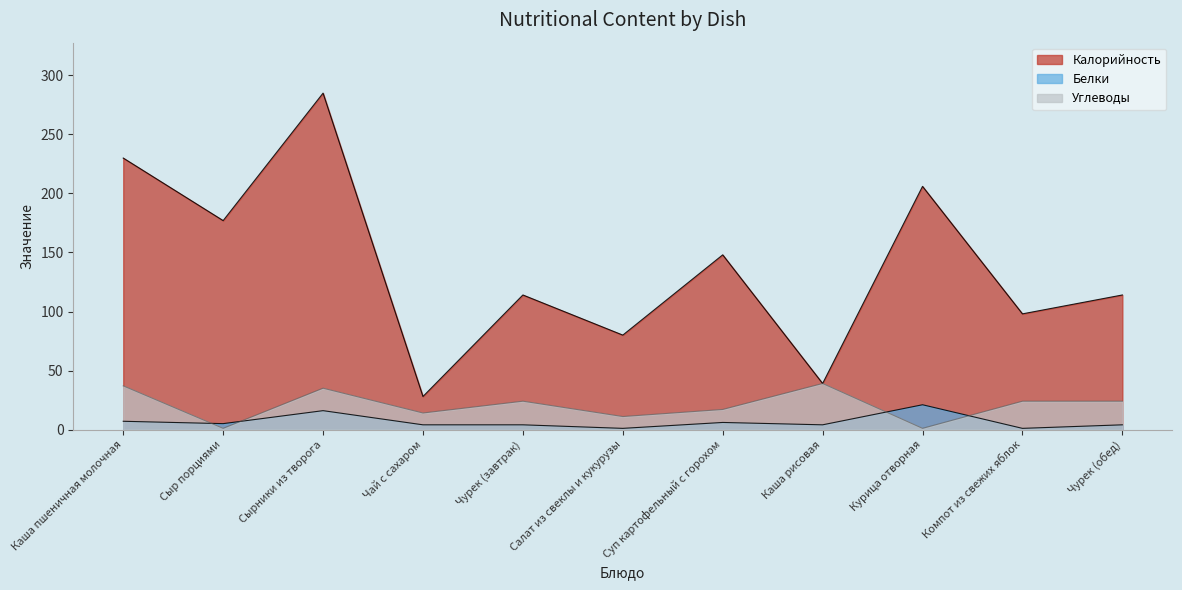

What is the approximate value of Калорийность at Компот из свежих яблок?

98